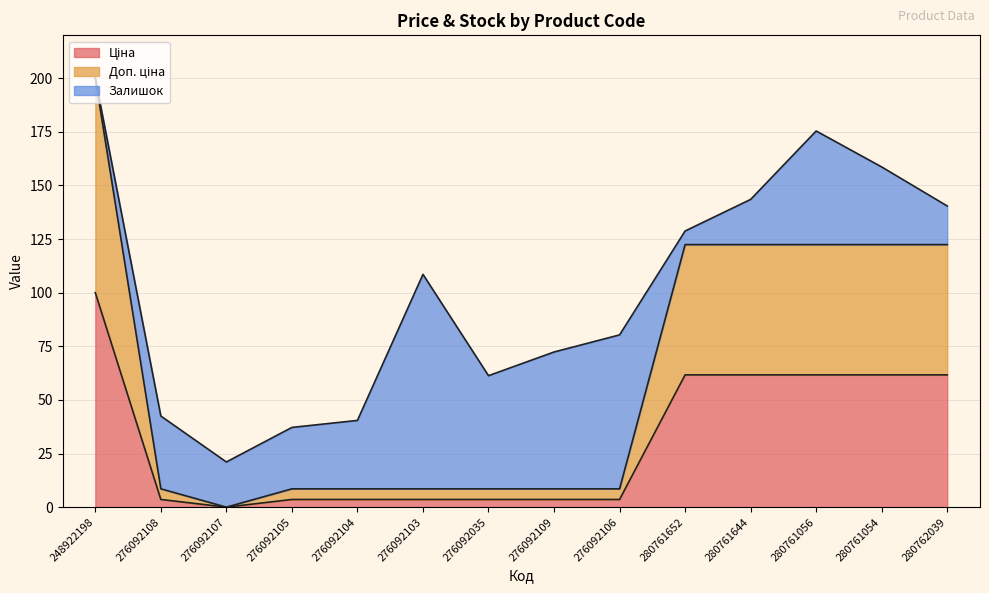

Between 248922198 and 276092105, which series saw the biggest shift?

Доп. ціна